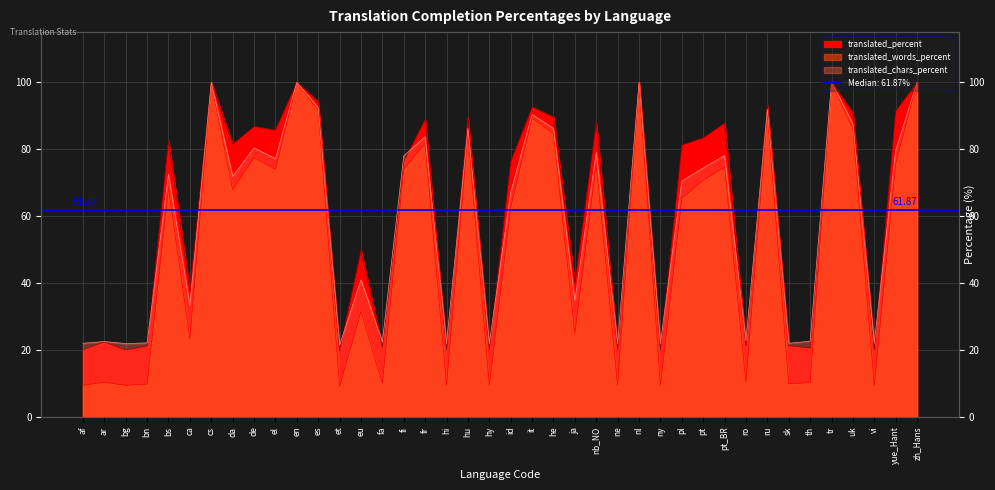

At af, list the series in order from largest to smallest.

translated_chars_percent, translated_percent, translated_words_percent